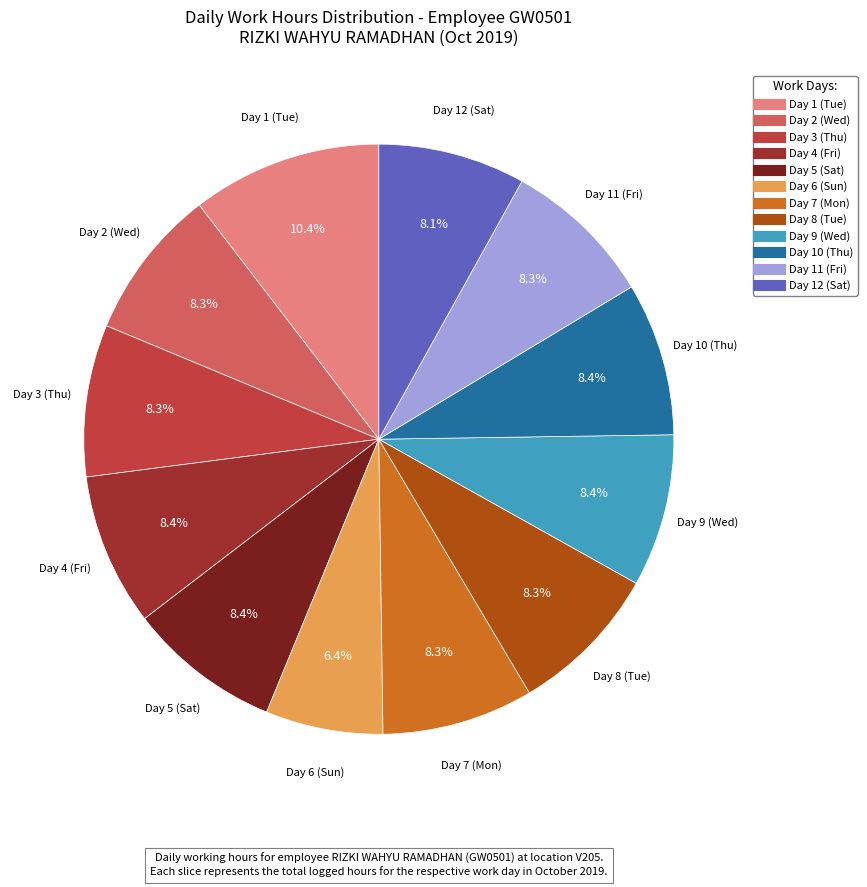

Approximately how many times larger is the value at Day 2 (Wed) compared to Day 6 (Sun)?

1.3